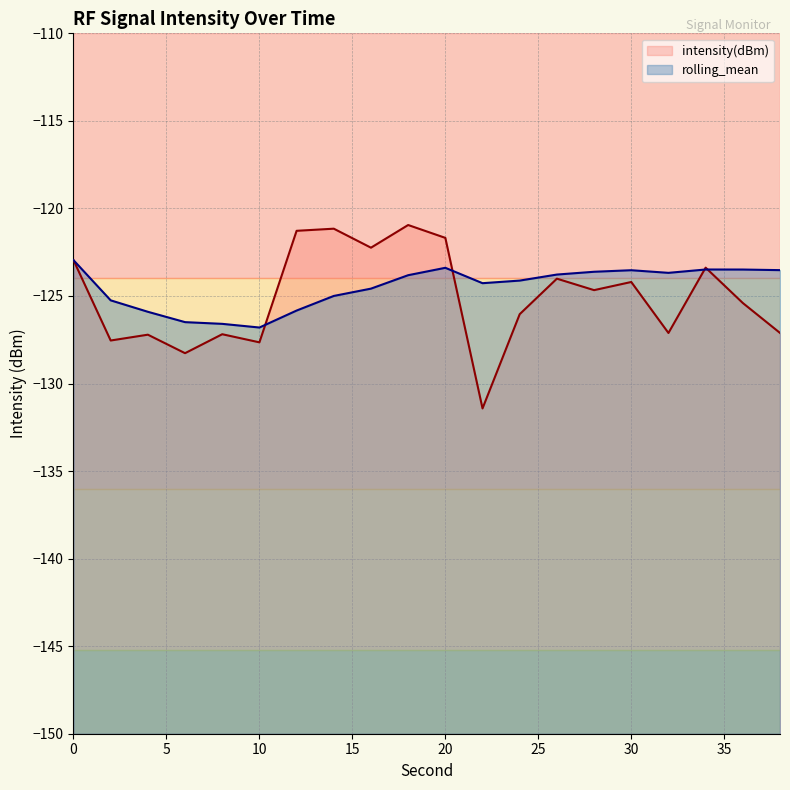

How many times do rolling_mean and intensity(dBm) cross each other?

4